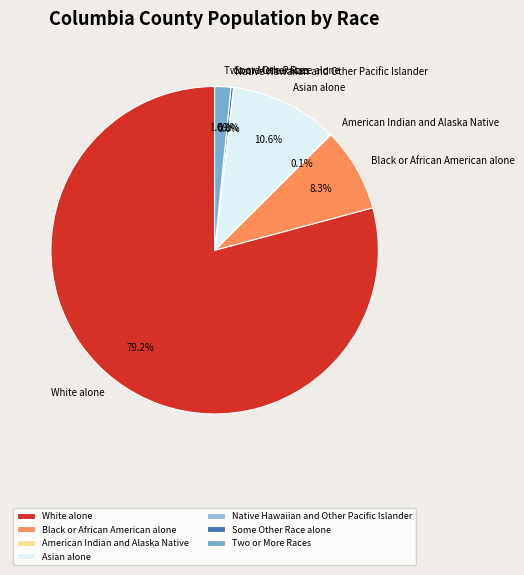

Which has a higher value, White alone or Black or African American alone?

White alone